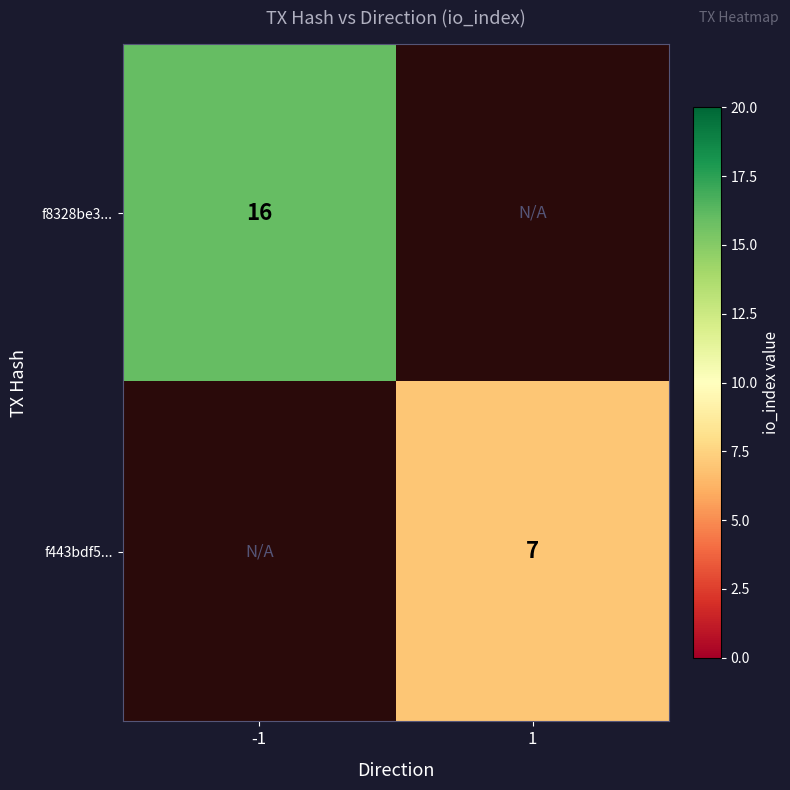

Is the value of f8328be3... at -1 greater than the value of f443bdf5... at 1?

Yes